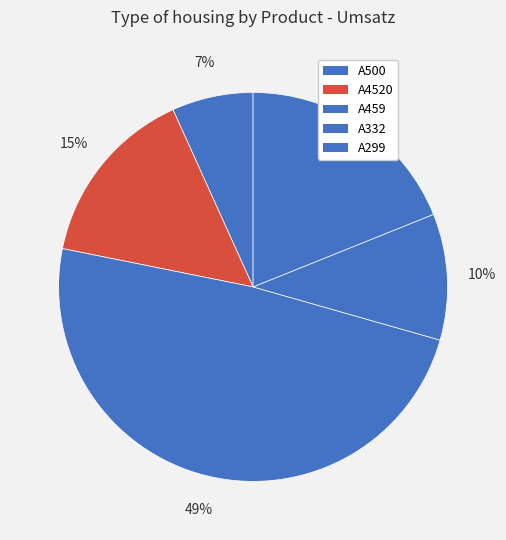

Which slice is the largest?

A459